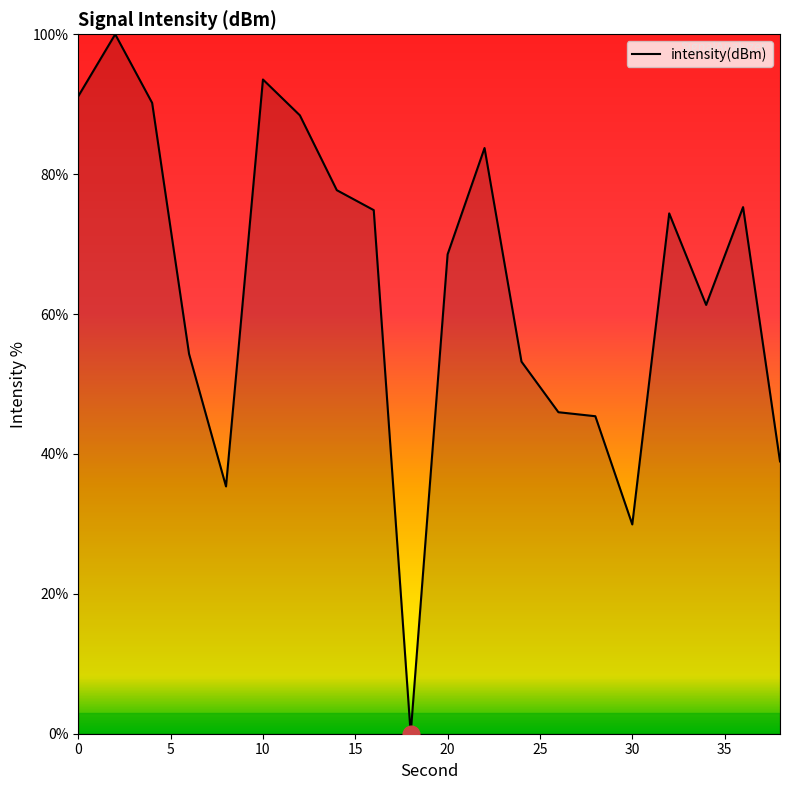

What is the greatest value displayed?

100.0